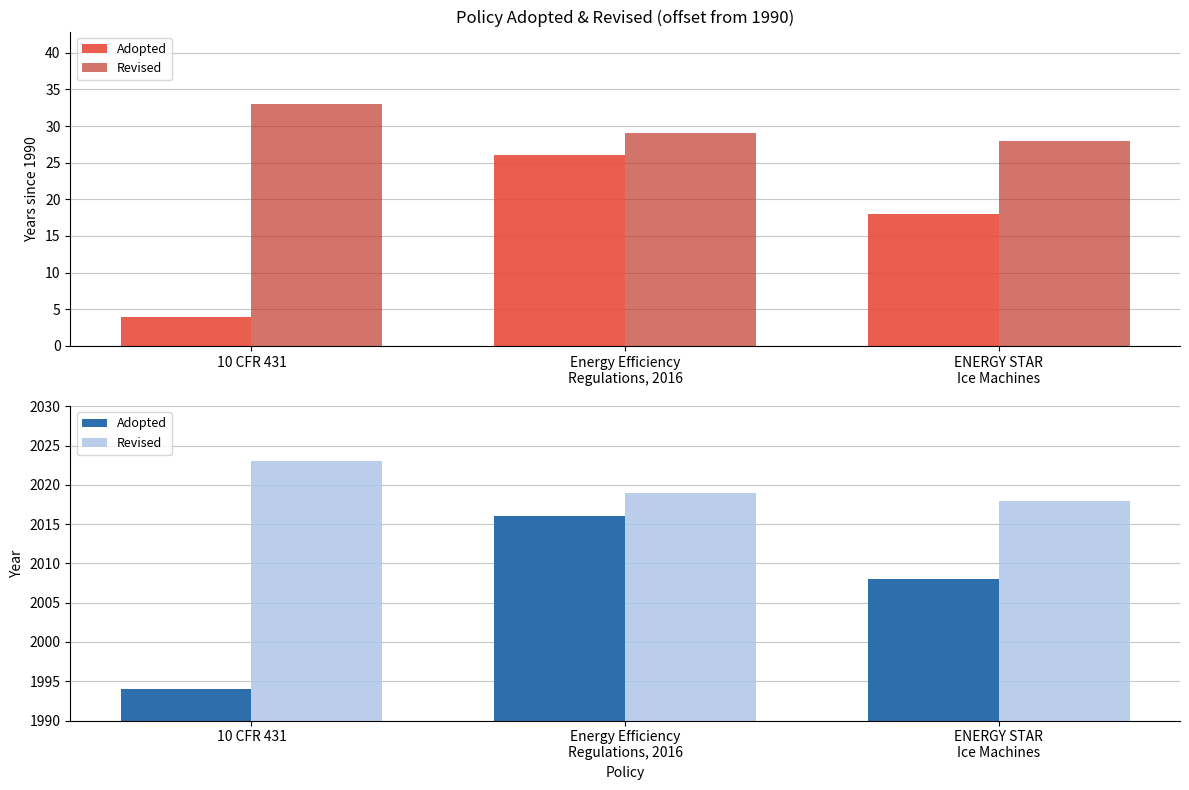

List the series in order of their overall mean, highest first.

Revised, Adopted